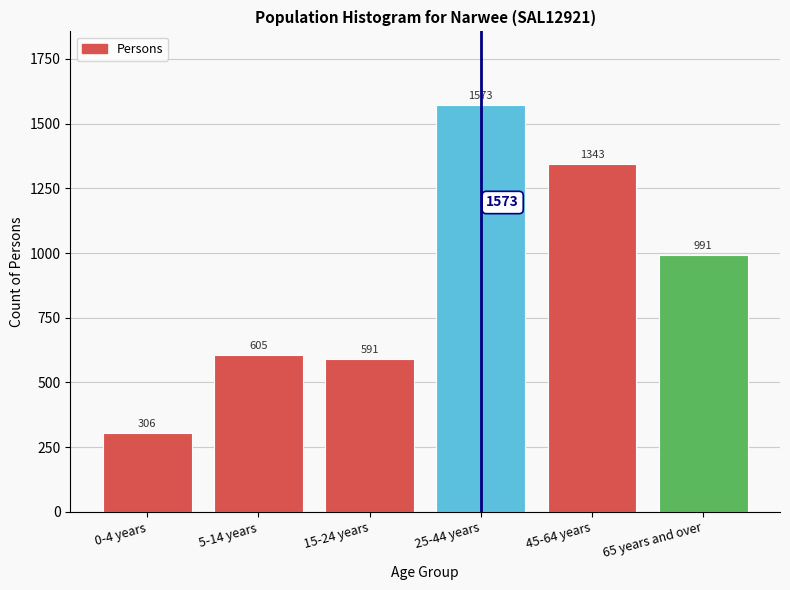

Reading right to left, extract all data points from this chart.

65 years and over=991	45-64 years=1343	25-44 years=1573	15-24 years=591	5-14 years=605	0-4 years=306